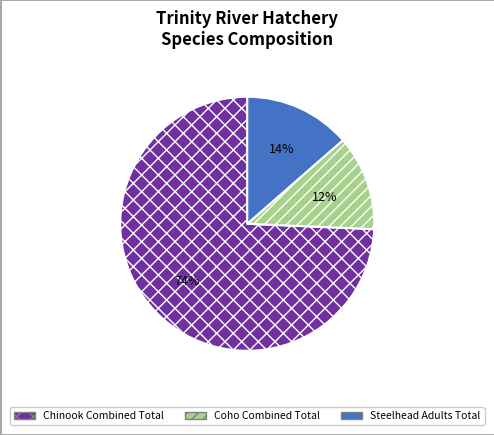

To the nearest percent, what is the difference between the largest and smallest slice percentages?

62%